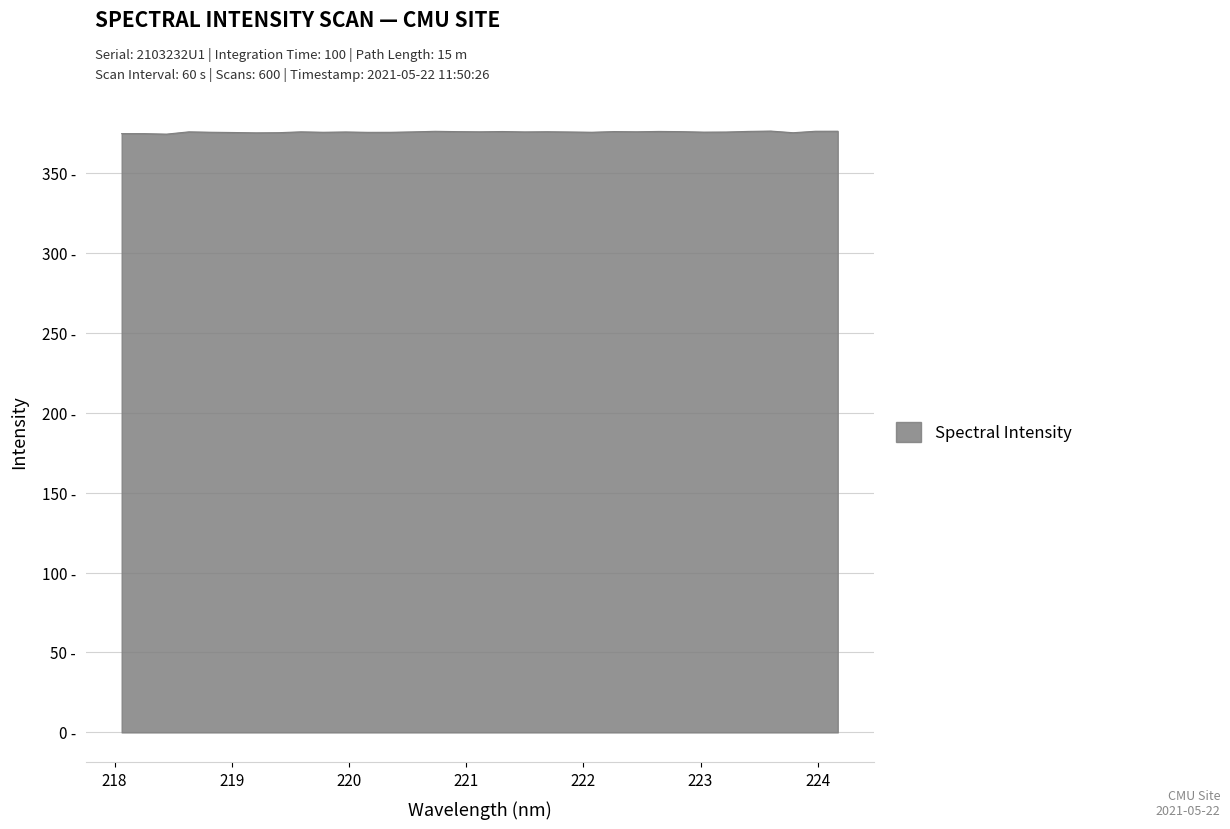

Is this an area chart (filled region under the line)?

Yes